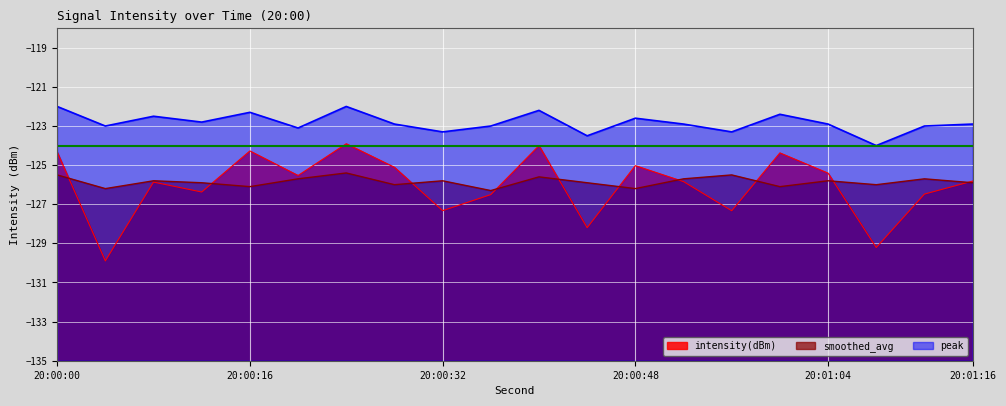

Rank the series by their maximum value, from highest to lowest.

peak, intensity(dBm), smoothed_avg